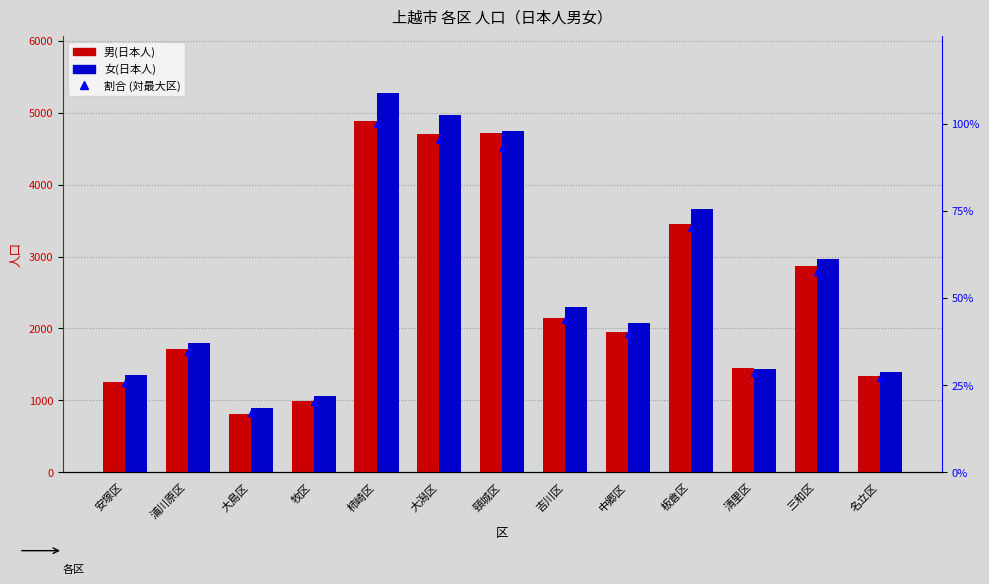

What is the difference between the 男(日本人) values at 板倉区 and 柿崎区?

1431.0